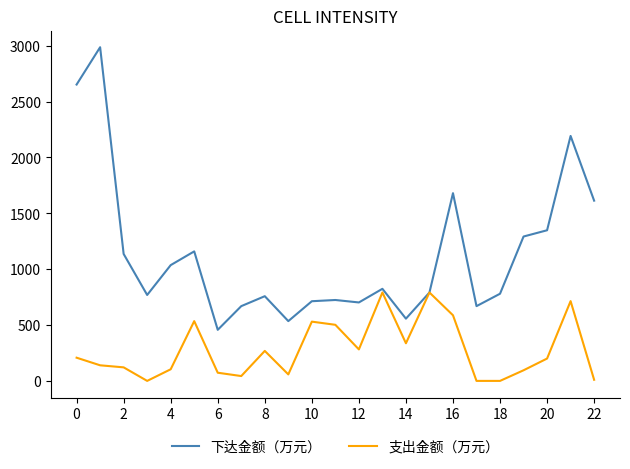

What is the maximum value for 支出金额（万元）?

791.3